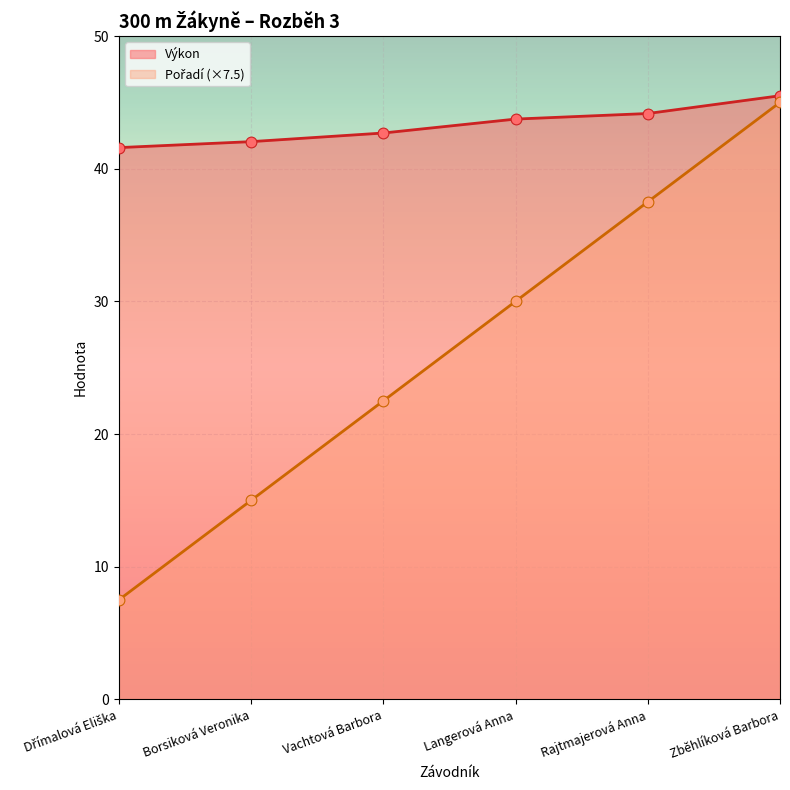

What are all the series names shown in the legend?

Pořadí, Výkon